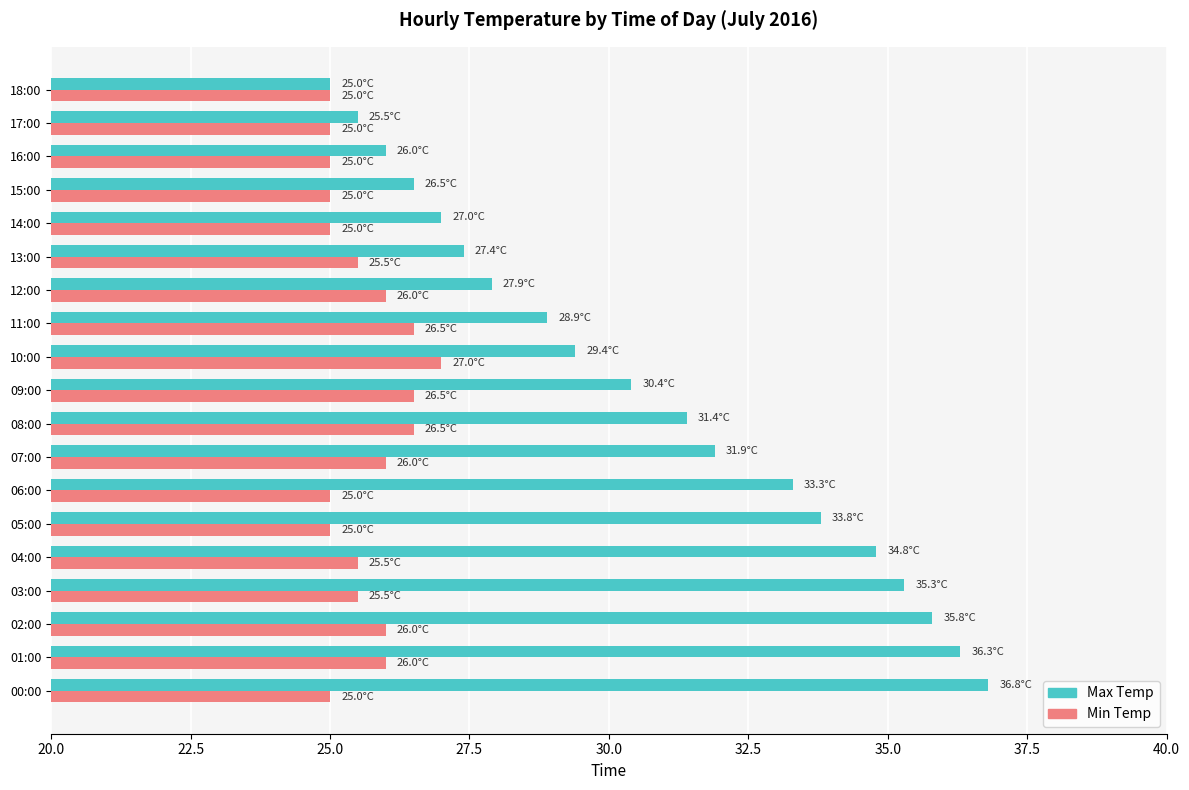

List the labels in order of Max Temp value, largest first.

00:00, 01:00, 02:00, 03:00, 04:00, 05:00, 06:00, 07:00, 08:00, 09:00, 10:00, 11:00, 12:00, 13:00, 14:00, 15:00, 16:00, 17:00, 18:00